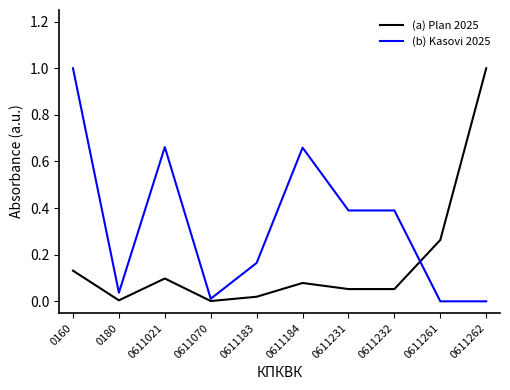

The value of (a) Plan 2025 at 0180 is 0.0. True or false?

True